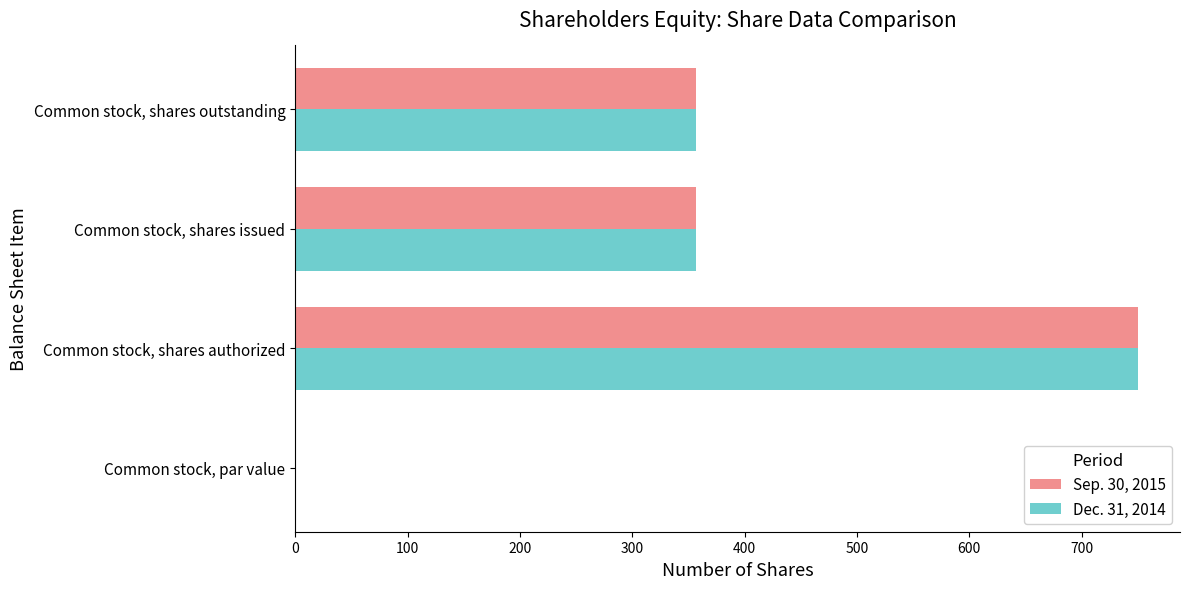

How many distinct data groups are displayed?

2